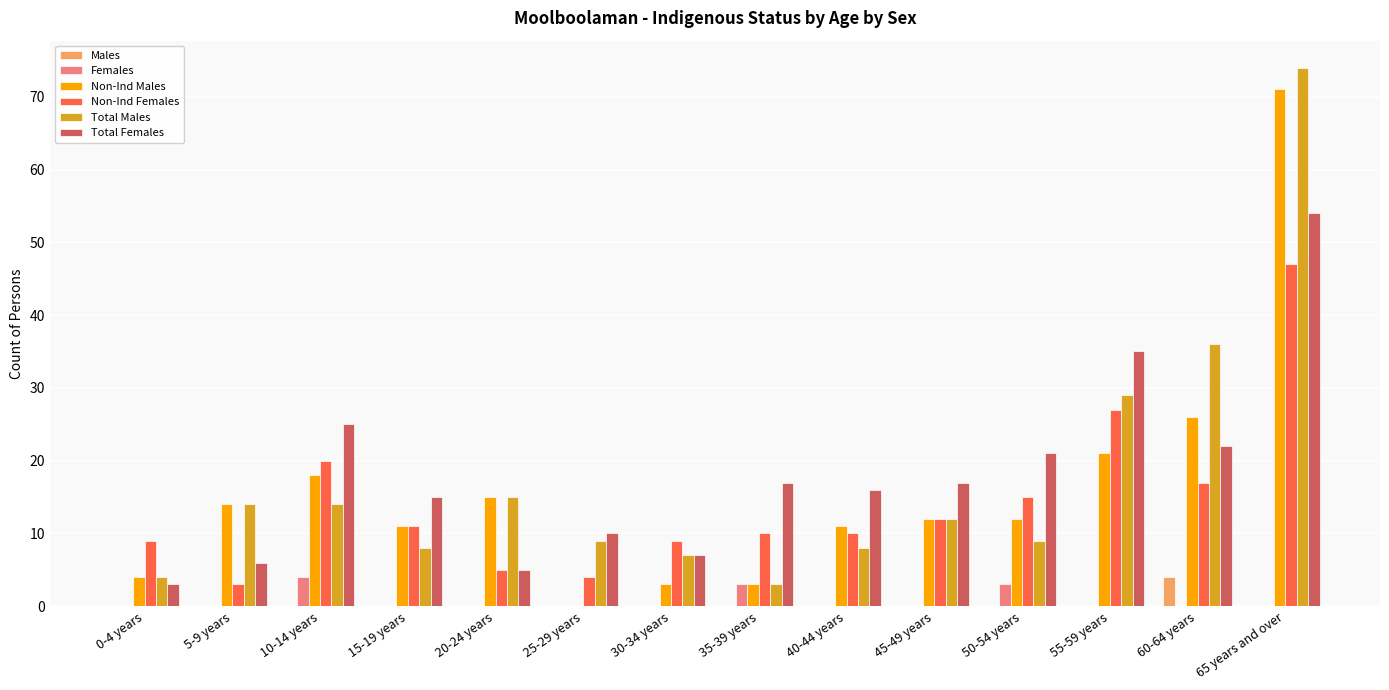

Count the number of data series in this chart.

6